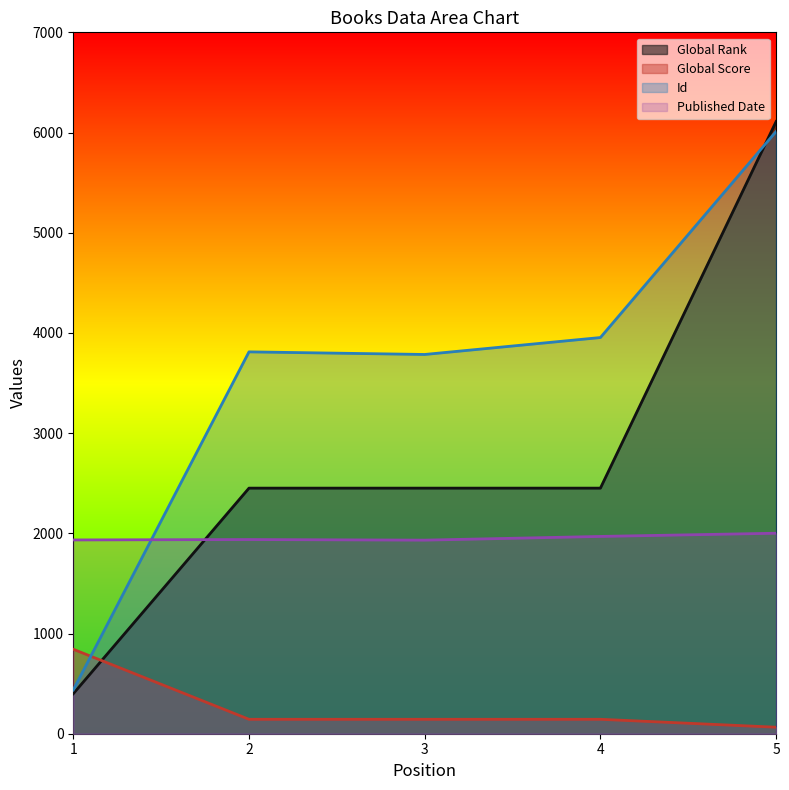

Where do Global Rank and Id first cross each other?

4 and 5